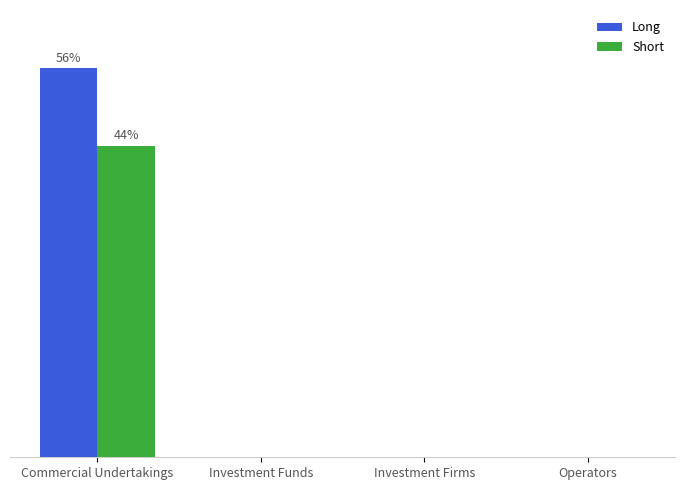

What is the sum of all Long values?

120210